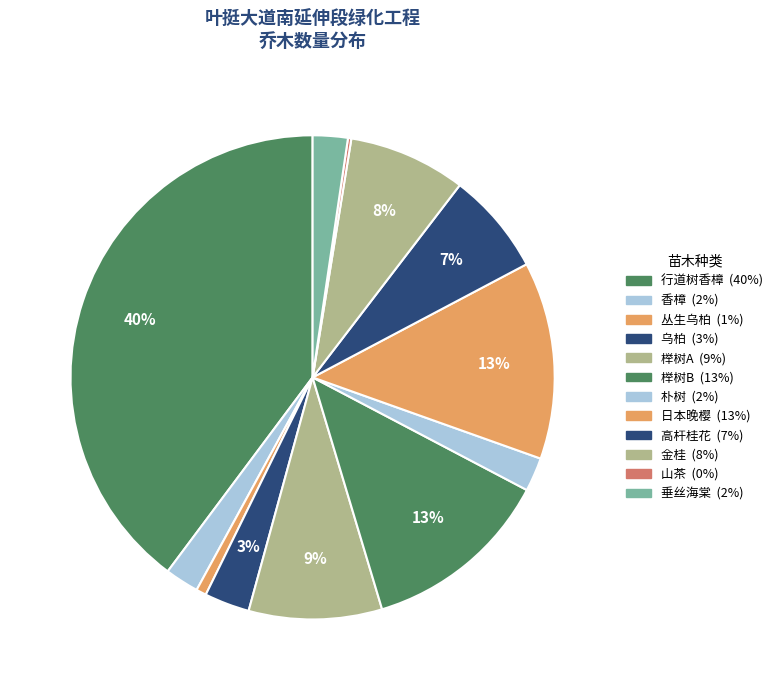

What is the total percentage of 日本晚樱 and 香樟?

15.4%